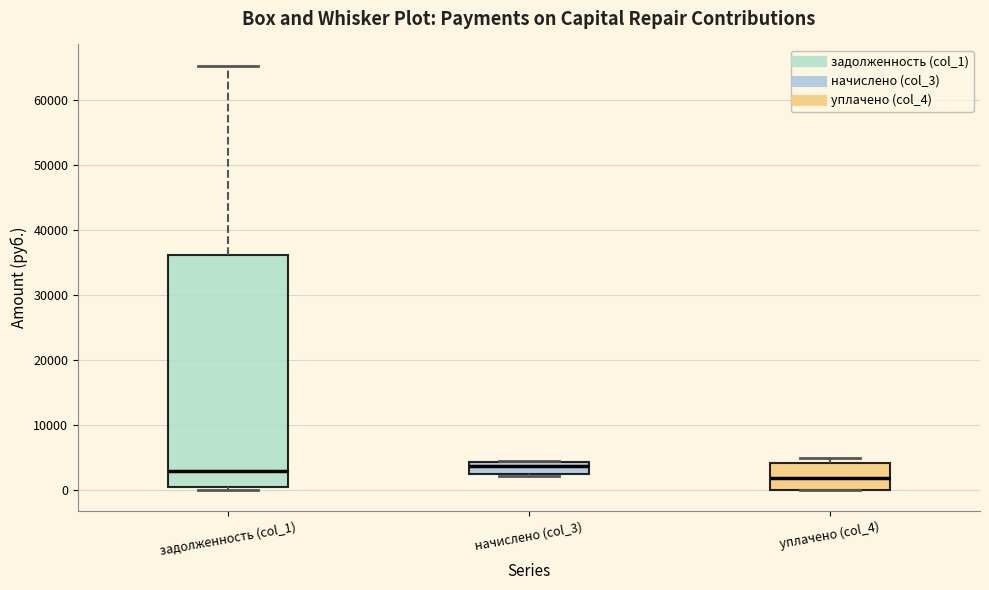

Reading left to right, read every box against the y-axis: the position of its median line, the range the box covers, and the ends of its whiskers. The values are not printed on the chart, so give them approximately, as read against the axis.

задолженность (col_1): median 3000, box 0 to 36000, whiskers 0 (just below the box's lower edge) to 65000
начислено (col_3): median 4000 (just below the box's upper edge), box 2000 to 4000, whiskers 2000 to 4000
уплачено (col_4): median 2000, box 0 to 4000, whiskers 0 to 5000